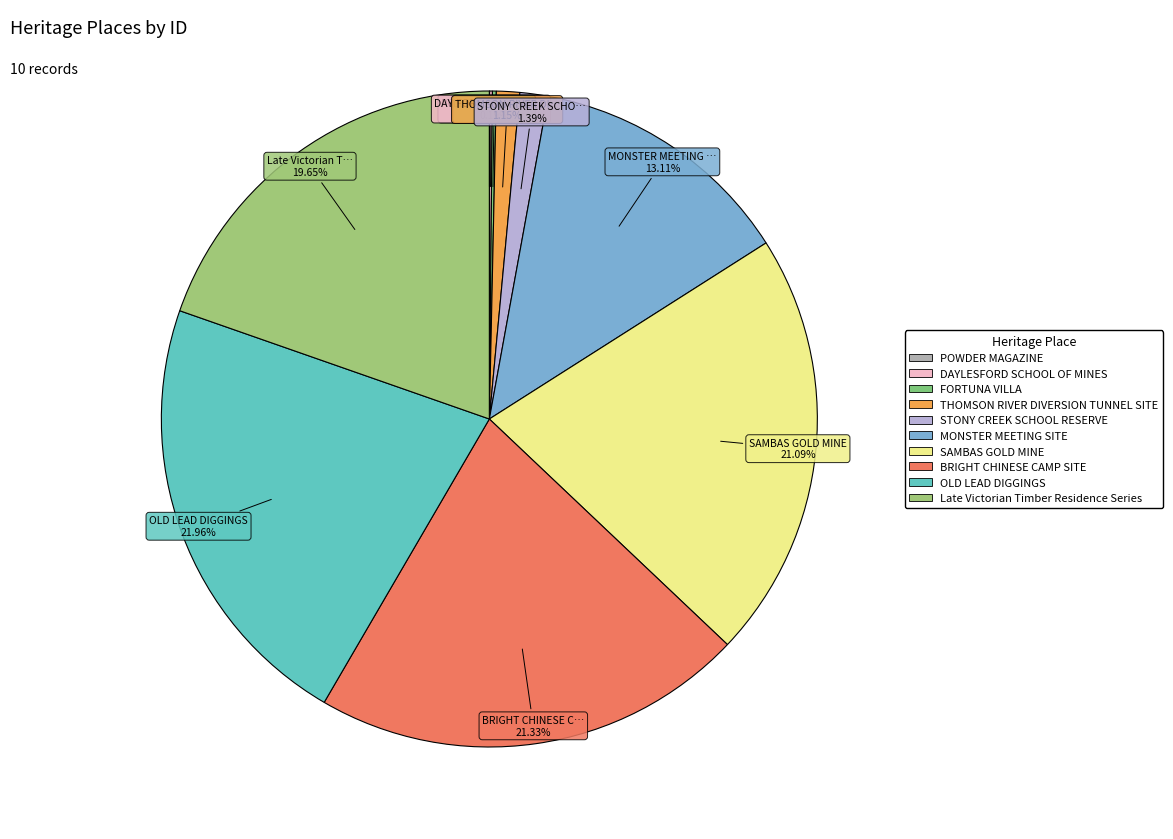

What percentage is NOT represented by DAYLESFORD SCHOOL OF MINES?

99.9%